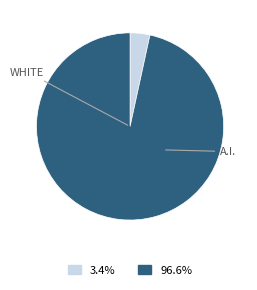

Is there a majority slice in this chart?

Yes